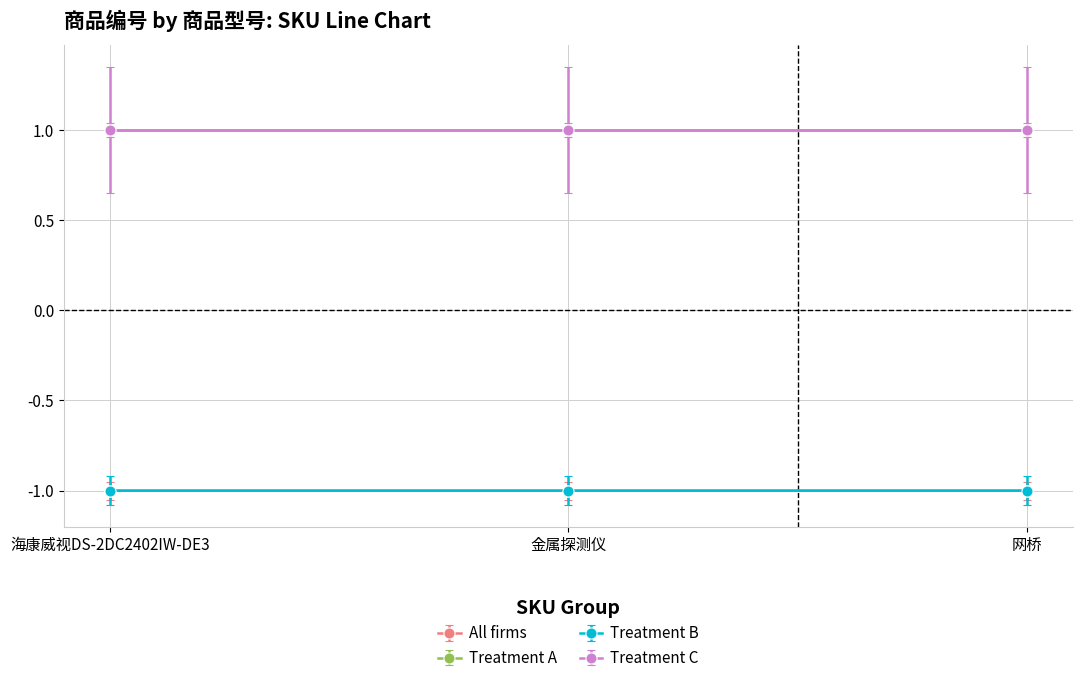

The All firms series shows -0.7 at 海康威视DS-2DC2402IW-DE3. True or false?

False